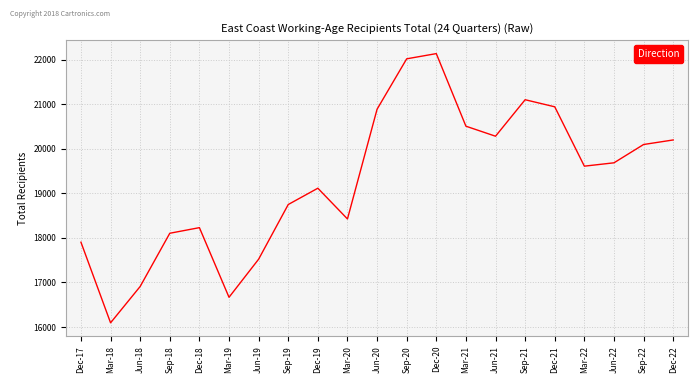

What is the maximum value shown in the chart?

22137